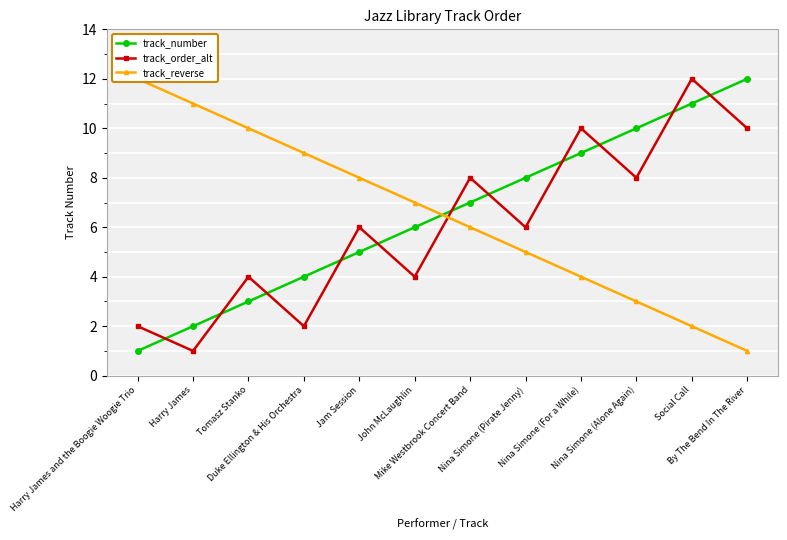

At which label is track_reverse closest to 6?

Mike Westbrook Concert Band